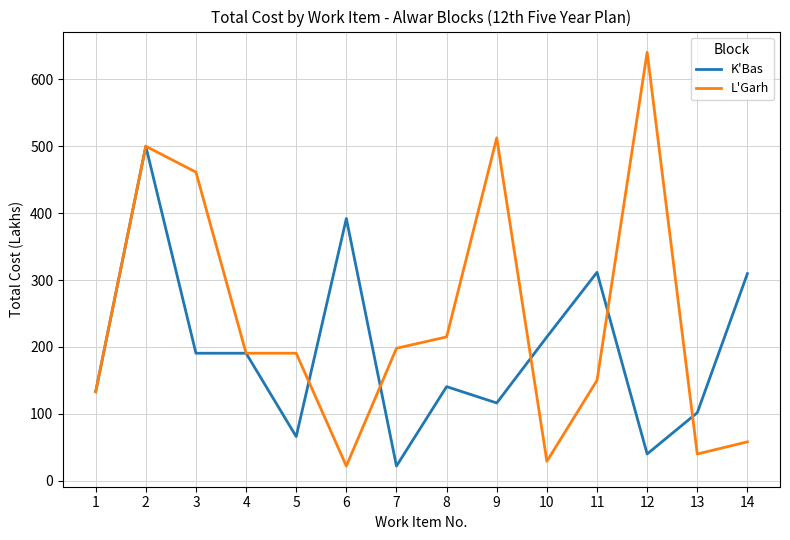

Which series has the largest total across all categories?

L'Garh